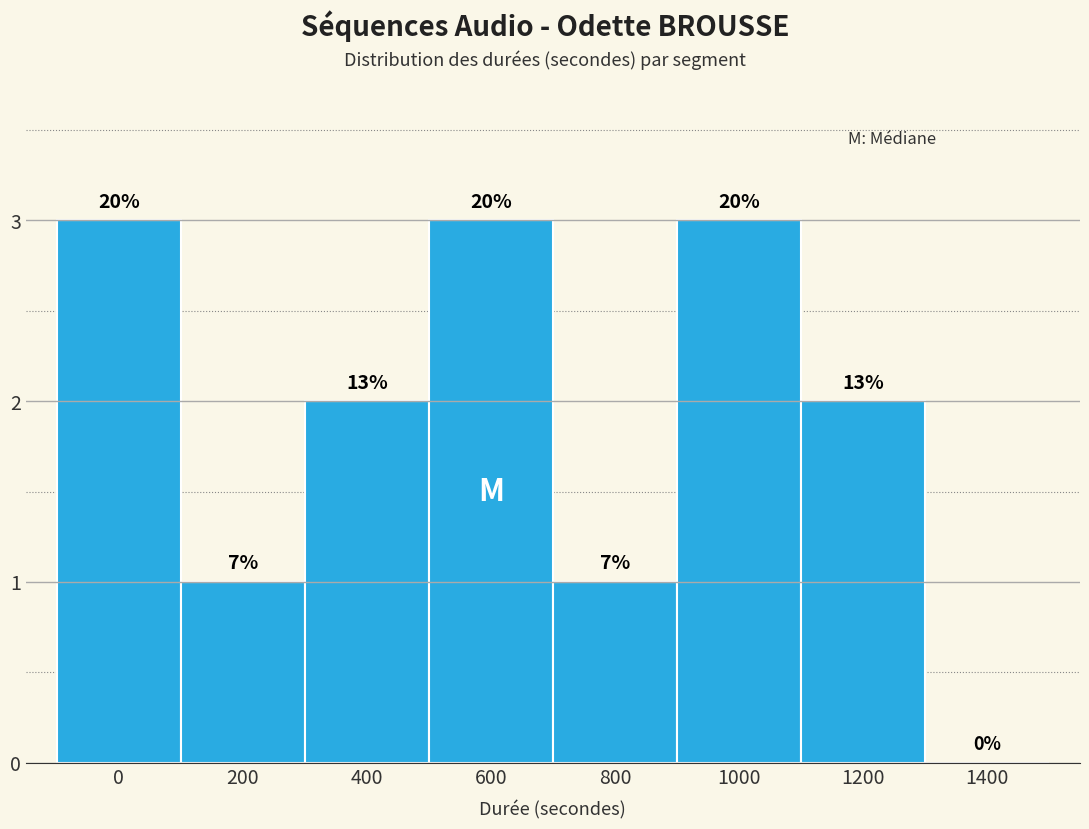

Are the bars horizontal?

No